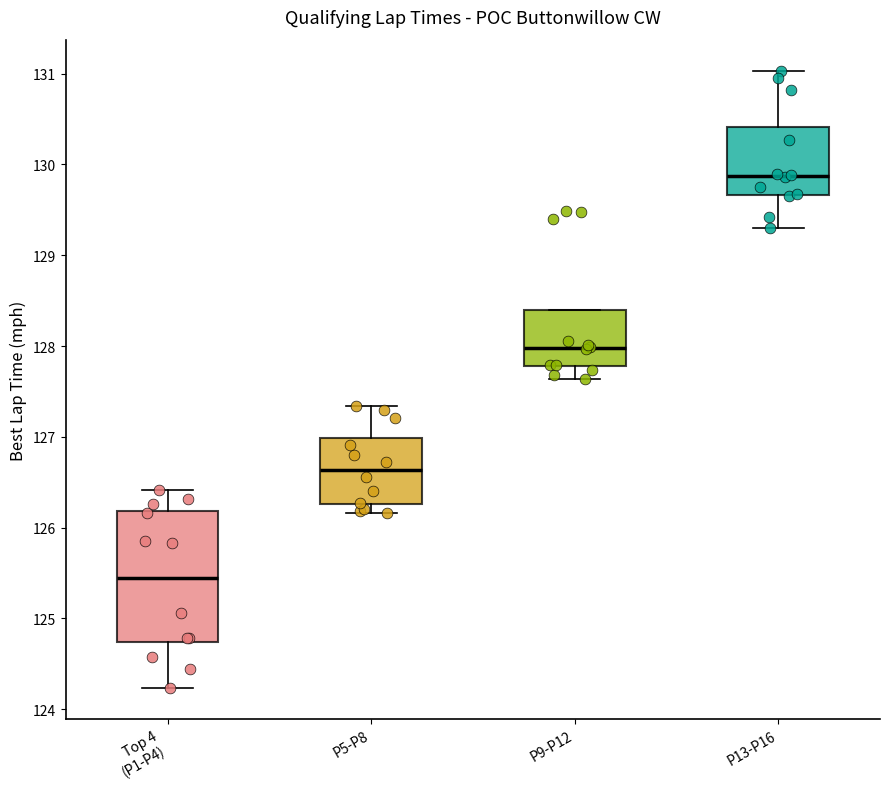

Comparing the boxes themselves (not the whiskers), which one is the tallest?

Top 4 (P1-P4)